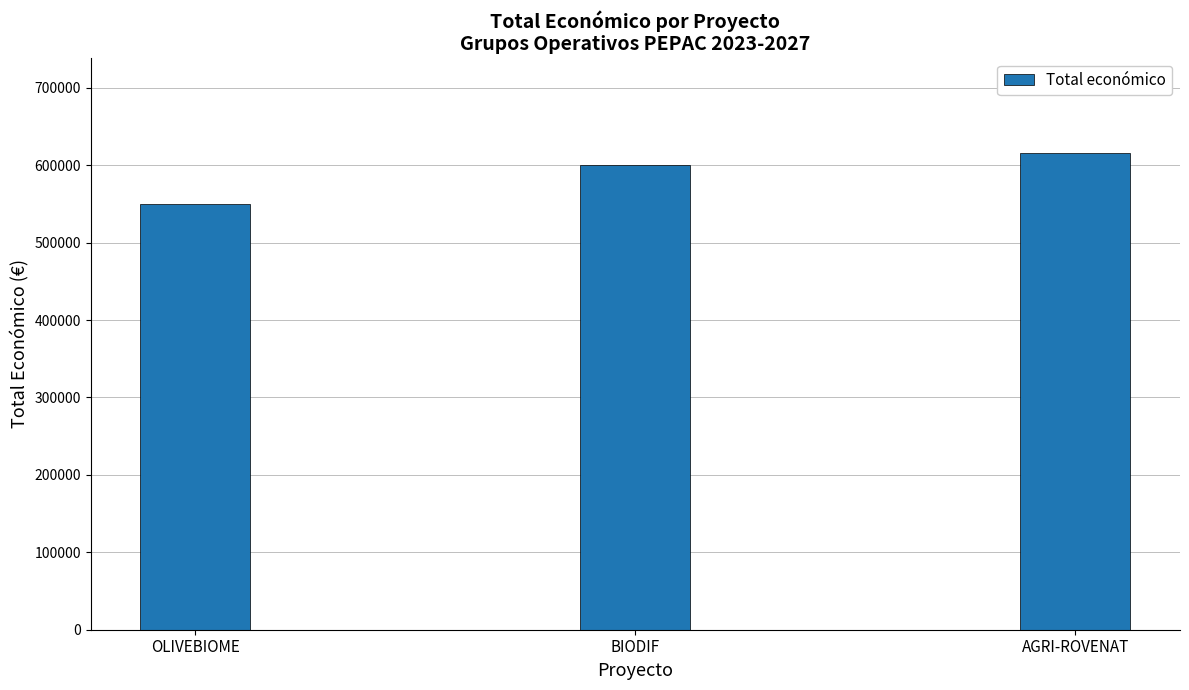

Approximately how many times larger is the value at BIODIF compared to OLIVEBIOME?

1.1